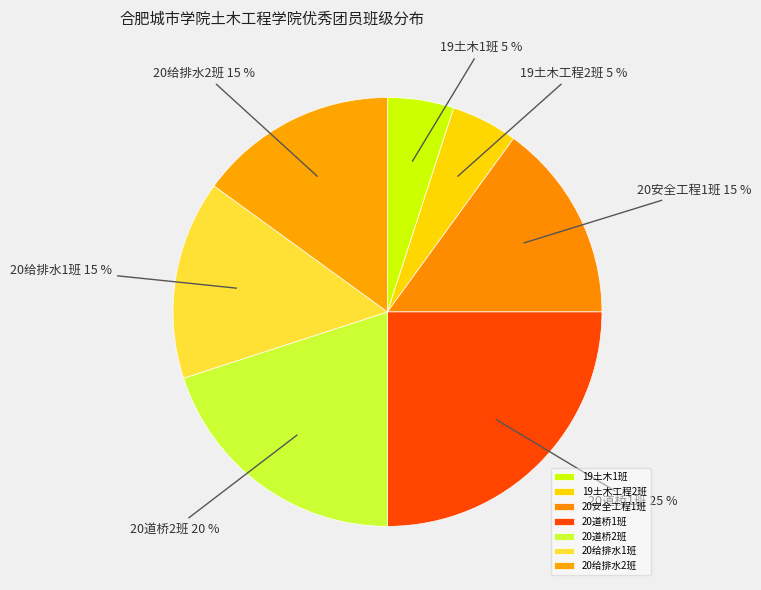

Do 19土木工程2班 and 20安全工程1班 together represent more than half of the pie?

No